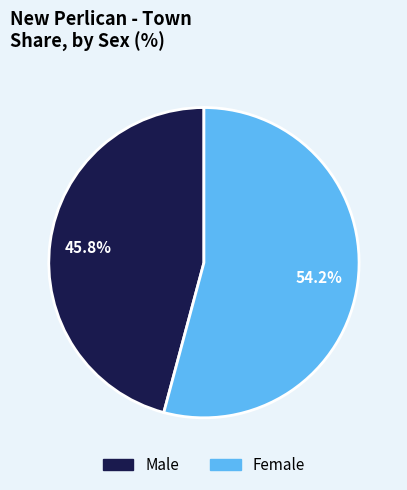

Is there any slice that represents more than half of the pie?

Yes